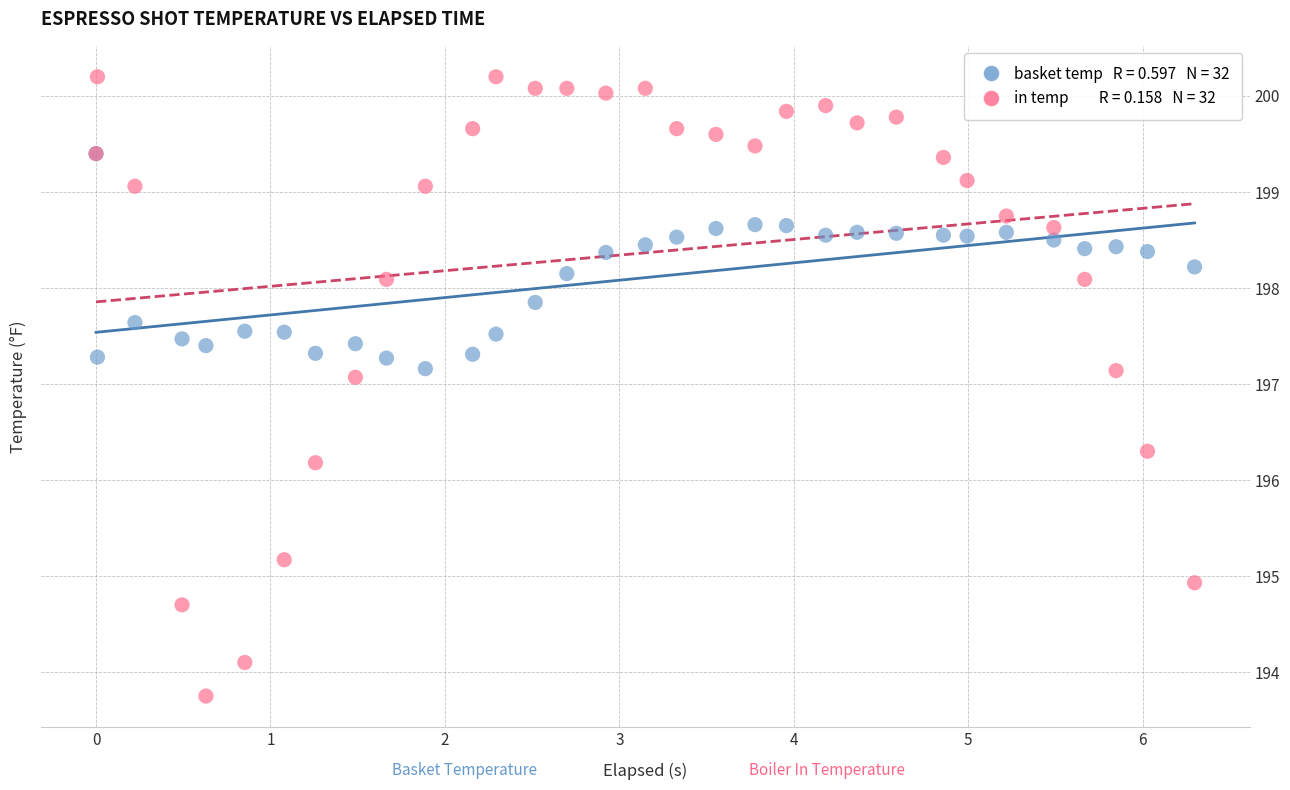

Across all series, what Y value is closest to 196?

196.2